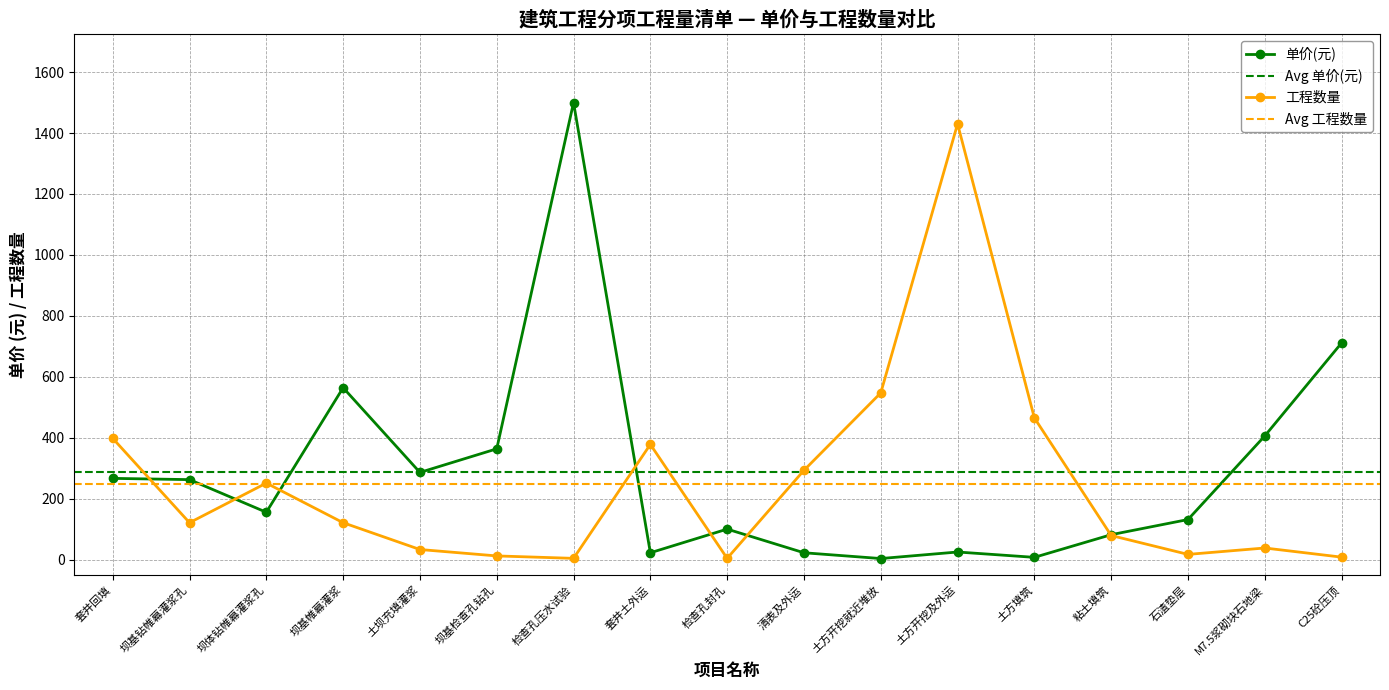

At which category does 工程数量 reach its first local valley?

坝基钻帷幕灌浆孔